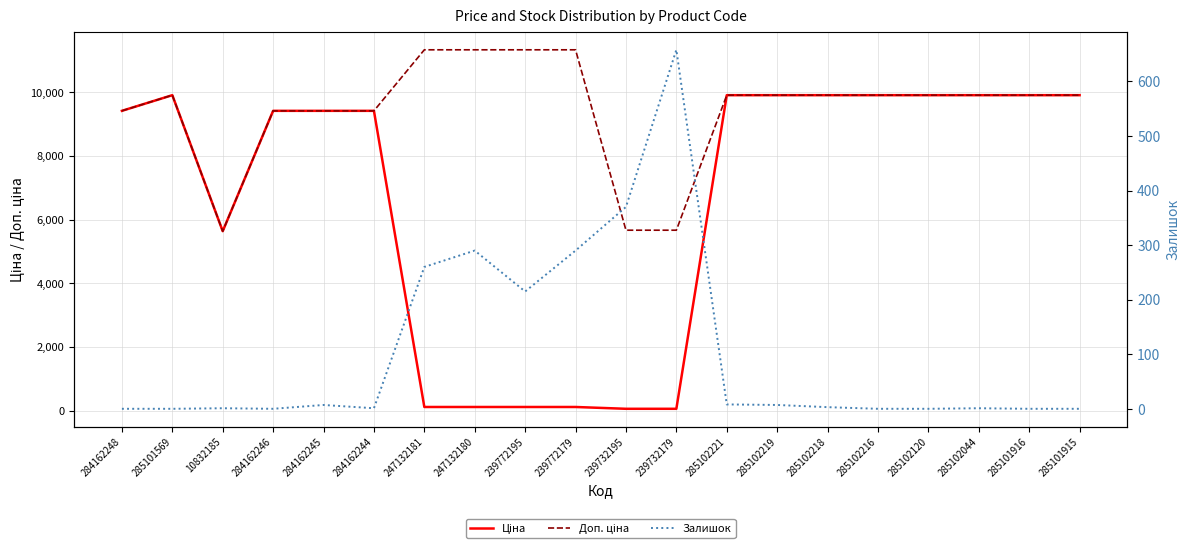

Reading right to left, list all the values displayed in this chart.

Ціна: 285101915=9908.5	285101916=9908.5	285102044=9908.5	285102120=9908.5	285102216=9908.5	285102218=9908.5	285102219=9908.5	285102221=9908.5	239732179=56.7	239732195=56.7	239772179=113.3	239772195=113.3	247132180=113.3	247132181=113.3	284162244=9416.9	284162245=9416.9	284162246=9416.9	10832185=5636.0	285101569=9908.5	284162248=9416.9
Доп. ціна: 285101915=9908.5	285101916=9908.5	285102044=9908.5	285102120=9908.5	285102216=9908.5	285102218=9908.5	285102219=9908.5	285102221=9908.5	239732179=5667.0	239732195=5667.0	239772179=11334.0	239772195=11334.0	247132180=11334.0	247132181=11334.0	284162244=9416.9	284162245=9416.9	284162246=9416.9	10832185=5636.0	285101569=9908.5	284162248=9416.9
Залишок: 285101915=0.0	285101916=0.0	285102044=1.0	285102120=0.0	285102216=0.0	285102218=3.0	285102219=7.0	285102221=8.0	239732179=658.0	239732195=370.0	239772179=290.0	239772195=215.0	247132180=290.0	247132181=260.0	284162244=1.0	284162245=7.0	284162246=0.0	10832185=1.0	285101569=0.0	284162248=0.0